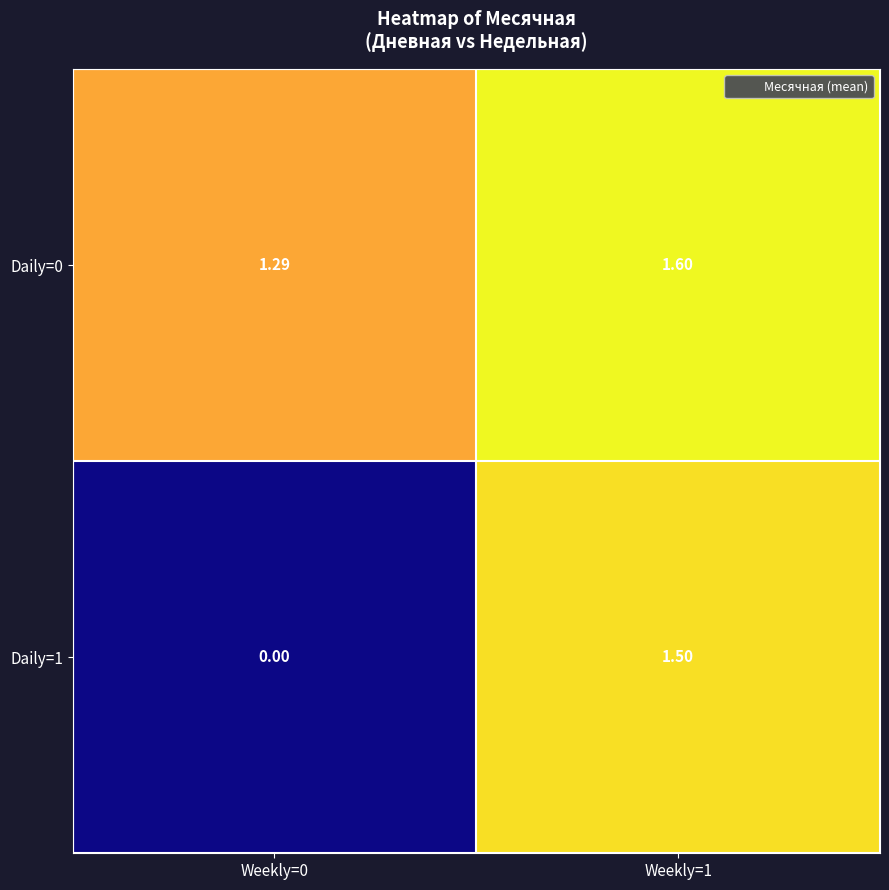

How many data points in Daily=1 are less than 1?

1